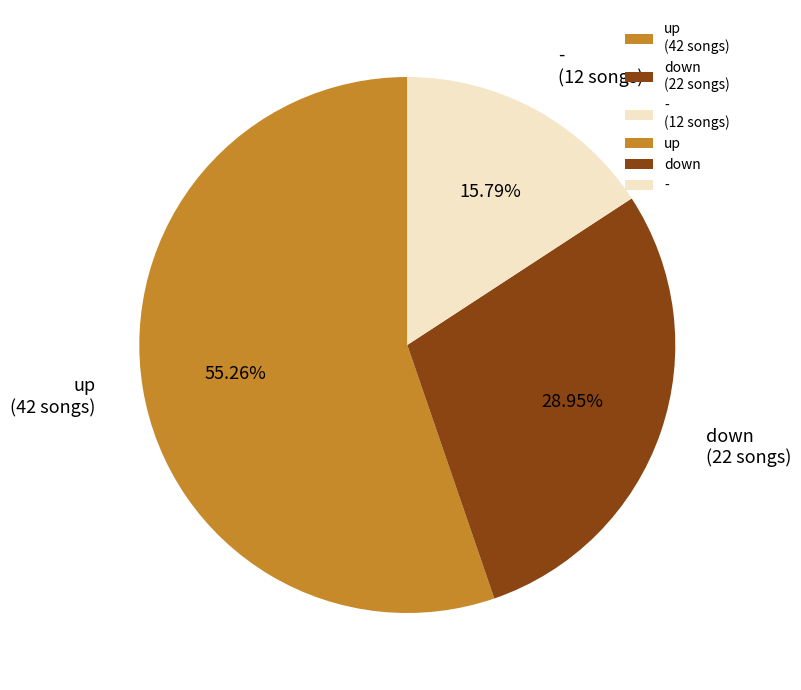

Does any single category account for the majority?

Yes